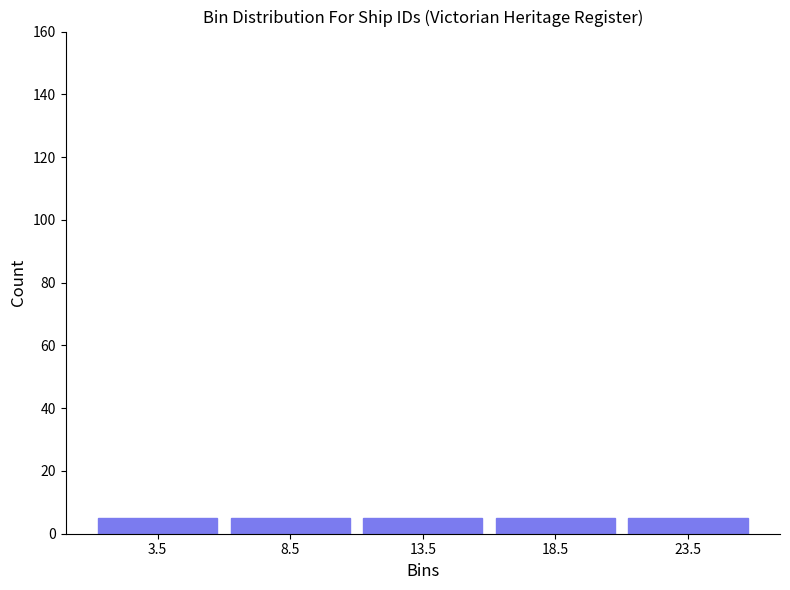

Reading left to right, list every bar in this chart as the range it spans on the x-axis followed by its height. The values are not printed on the chart, so give them approximately, as read against the axis.

1 to 6: 6
6 to 11: 6
11 to 16: 6
16 to 21: 6
21 to 26: 6